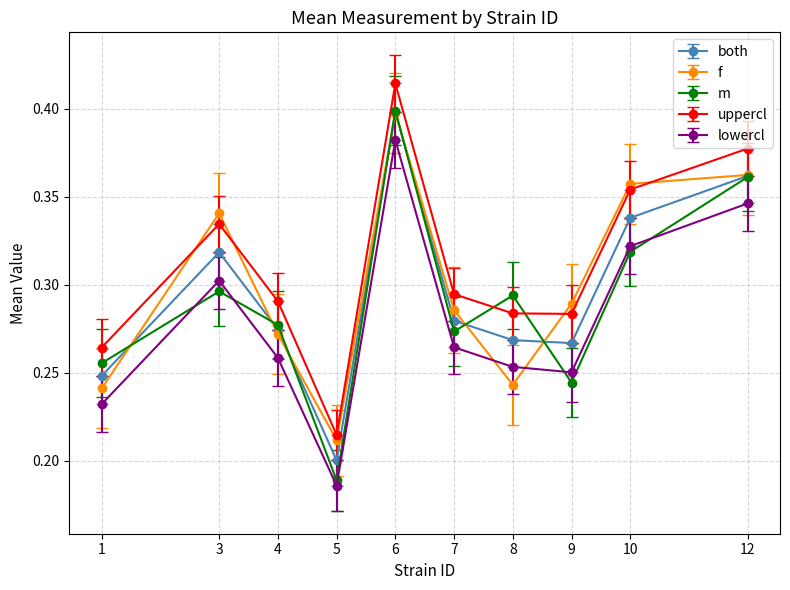

Where do uppercl and f first cross each other?

1 and 3